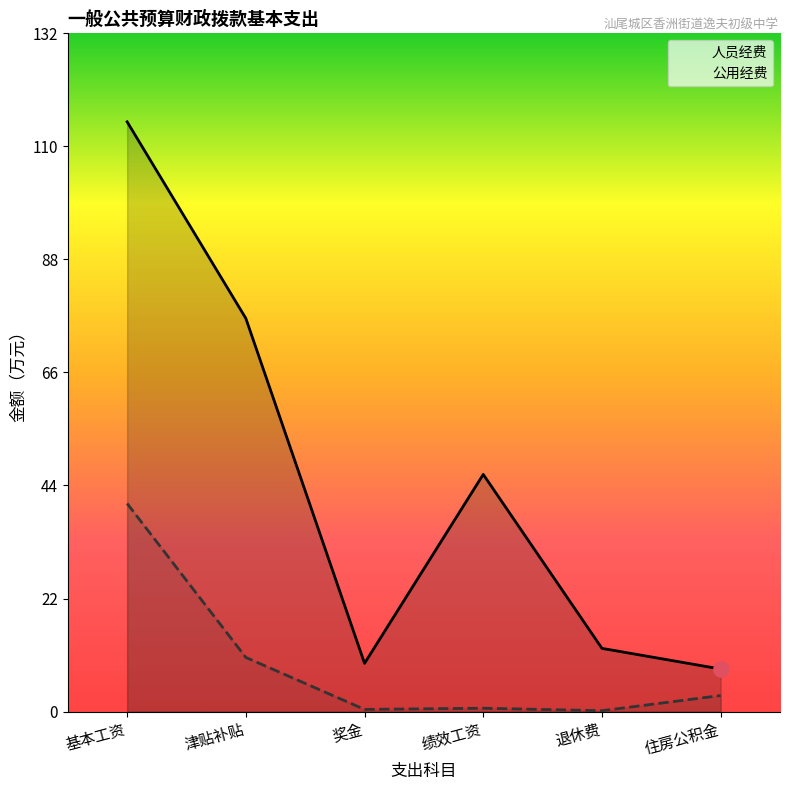

Is the value of 人员经费 at 退休费 greater than the value of 公用经费 at 绩效工资?

Yes